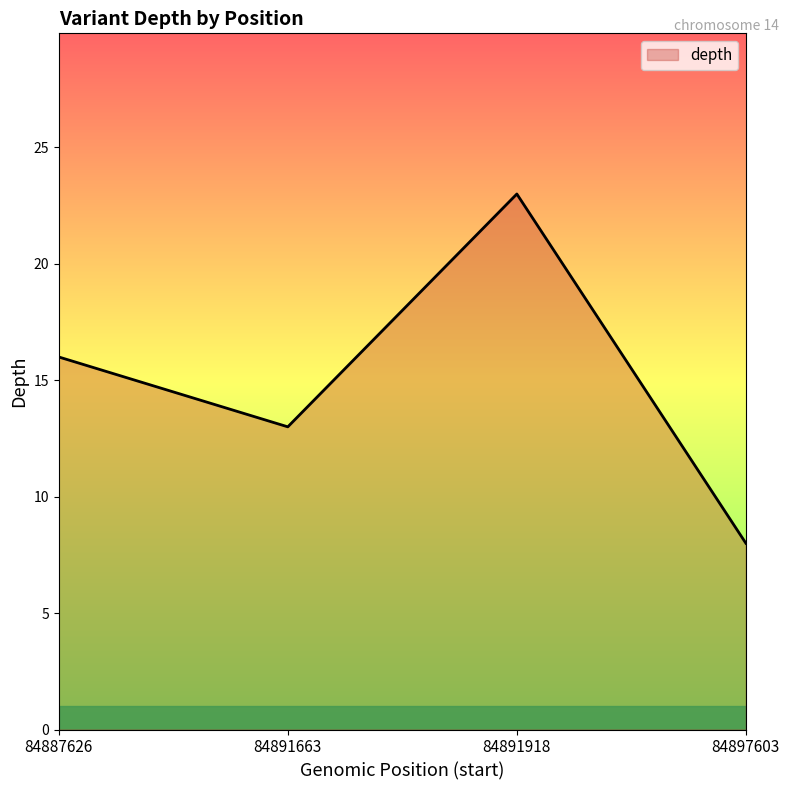

Reading left to right, list all the values displayed in this chart.

16	13	23	8